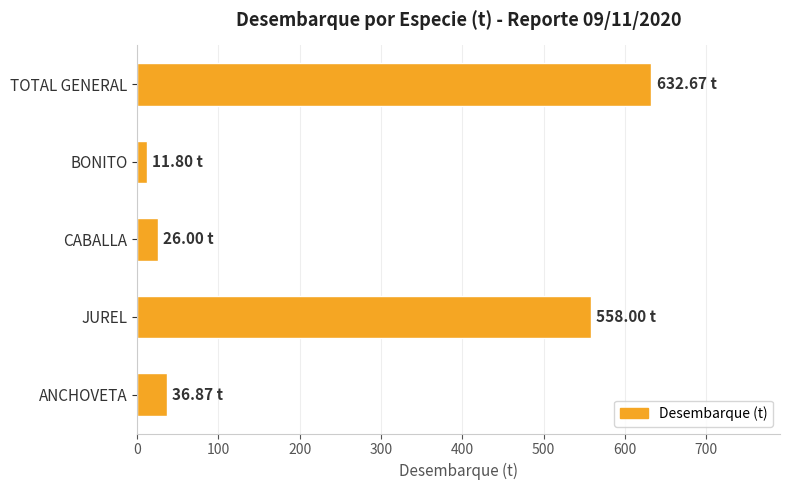

What is the sum of all values?

1265.3